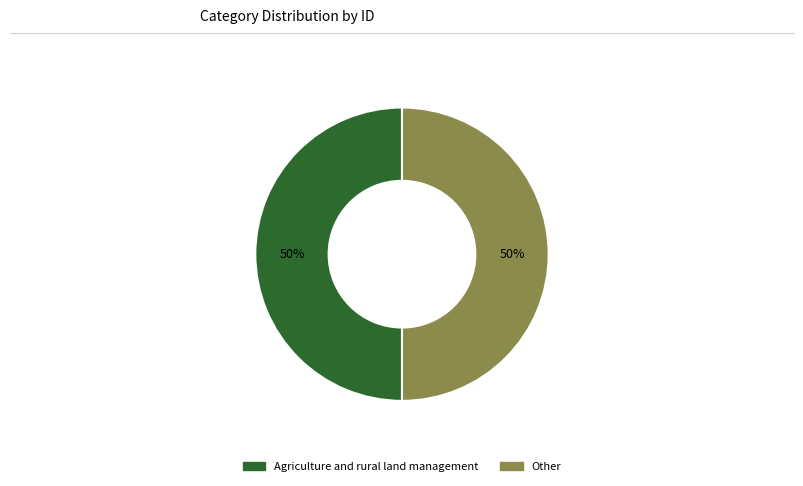

Is it true that Agriculture and rural land management is 44% of the pie?

False